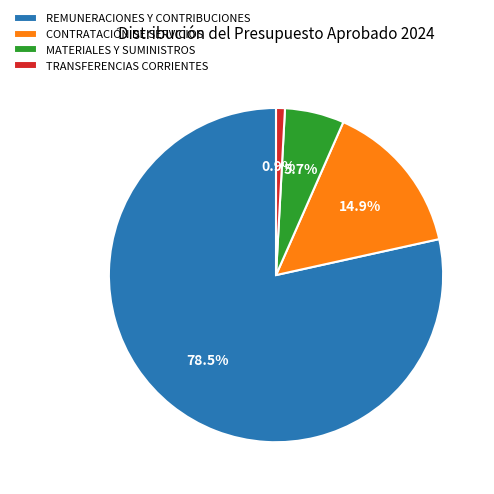

Which slice is the largest?

REMUNERACIONES Y CONTRIBUCIONES